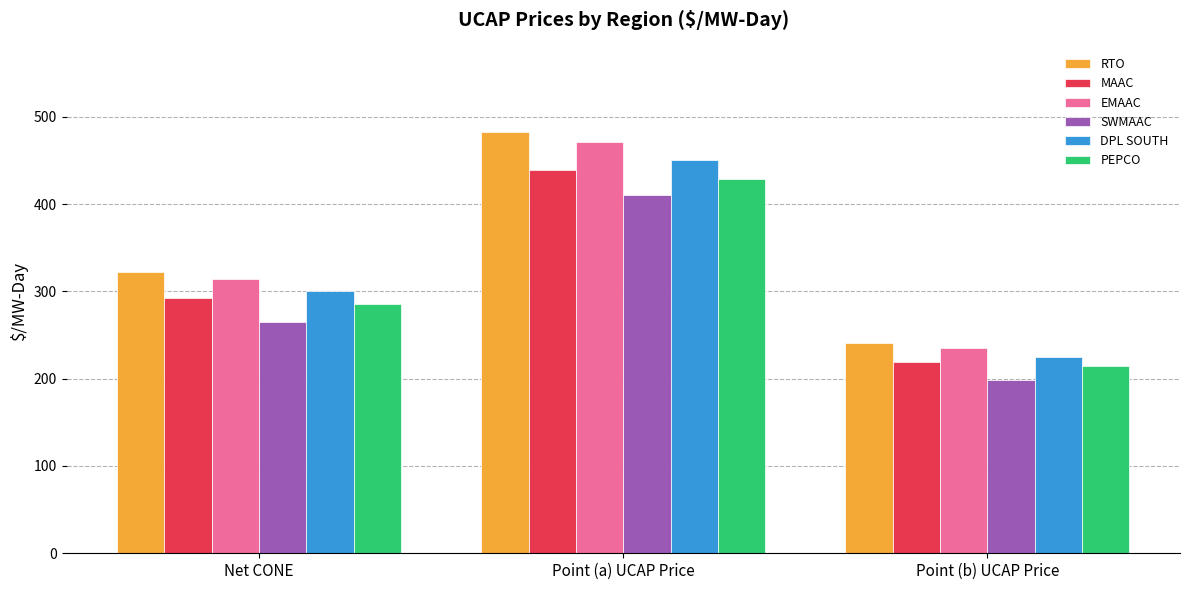

Count the number of categories in the chart.

3